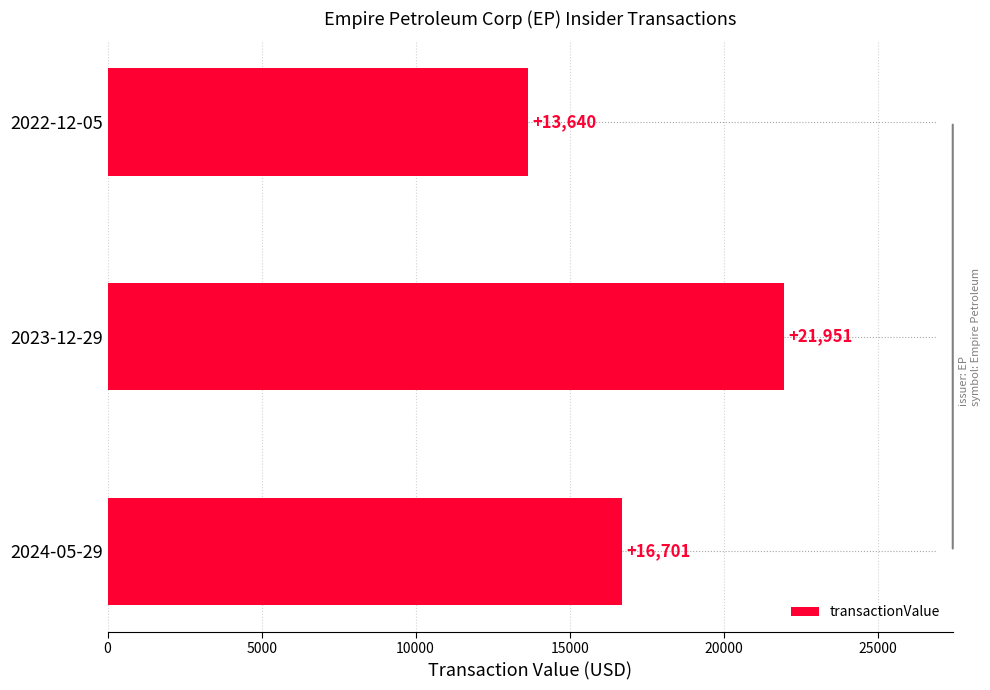

Which label corresponds to the smallest value in the chart?

2022-12-05